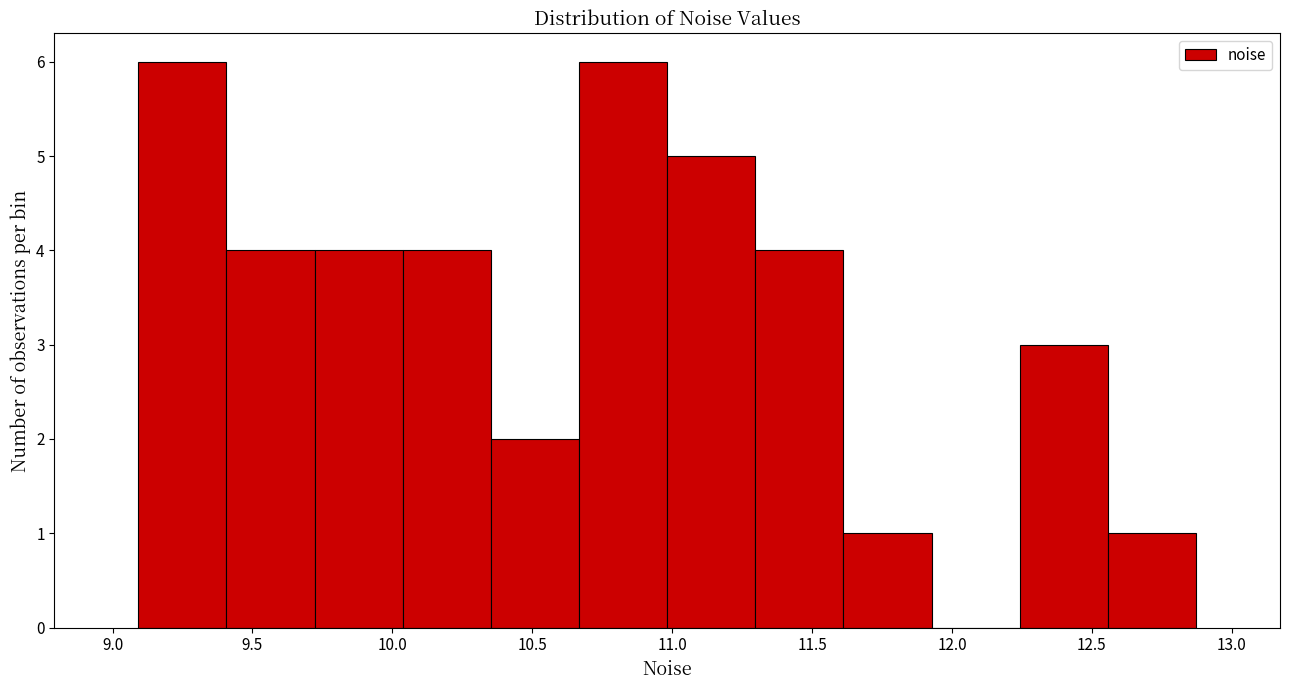

Reading left to right, list every bar in this chart as the range it spans on the x-axis followed by its height. Neither the bar edges nor the heights are printed on the chart, so give them approximately, as read against the axes.

9.10 to 9.40: 6
9.40 to 9.70: 4
9.70 to 10.05: 4
10.05 to 10.35: 4
10.35 to 10.65: 2
10.65 to 11.00: 6
11.00 to 11.30: 5
11.30 to 11.60: 4
11.60 to 11.95: 1
11.95 to 12.25: 0
12.25 to 12.55: 3
12.55 to 12.85: 1